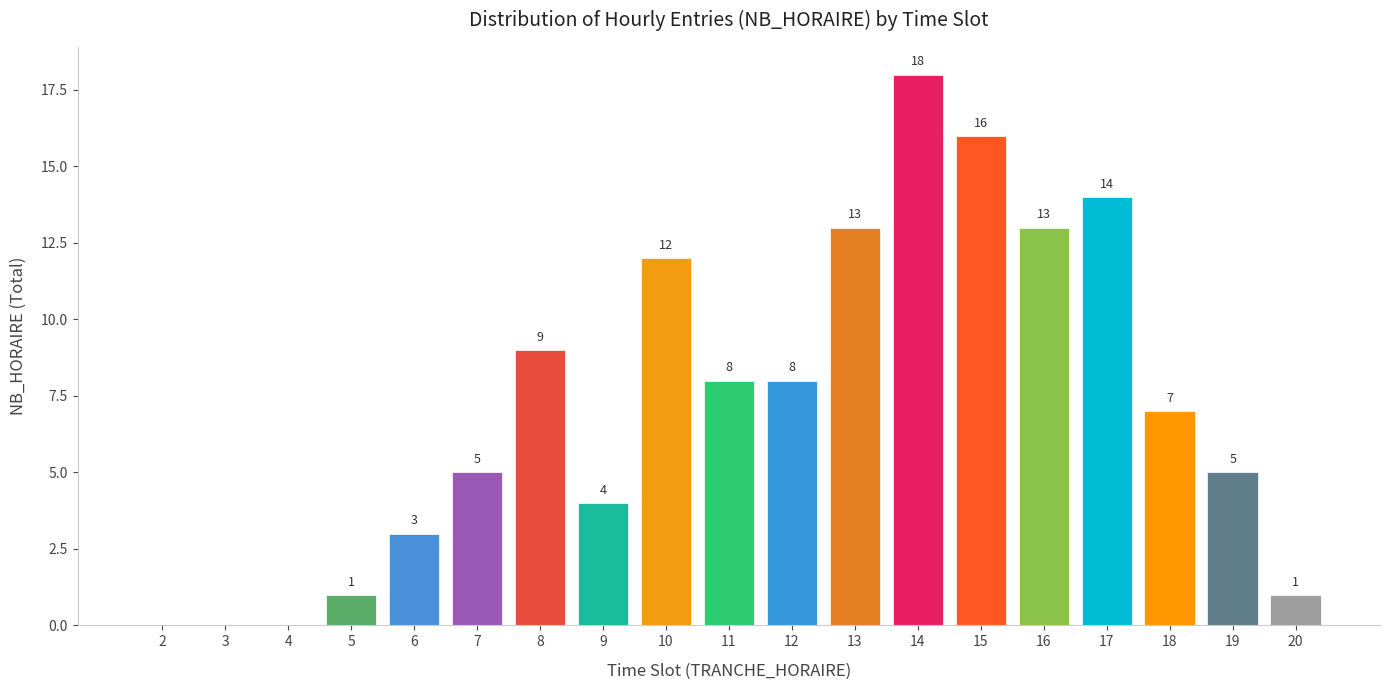

Reading left to right, transcribe all the data shown in this chart.

0	0	0	1	3	5	9	4	12	8	8	13	18	16	13	14	7	5	1